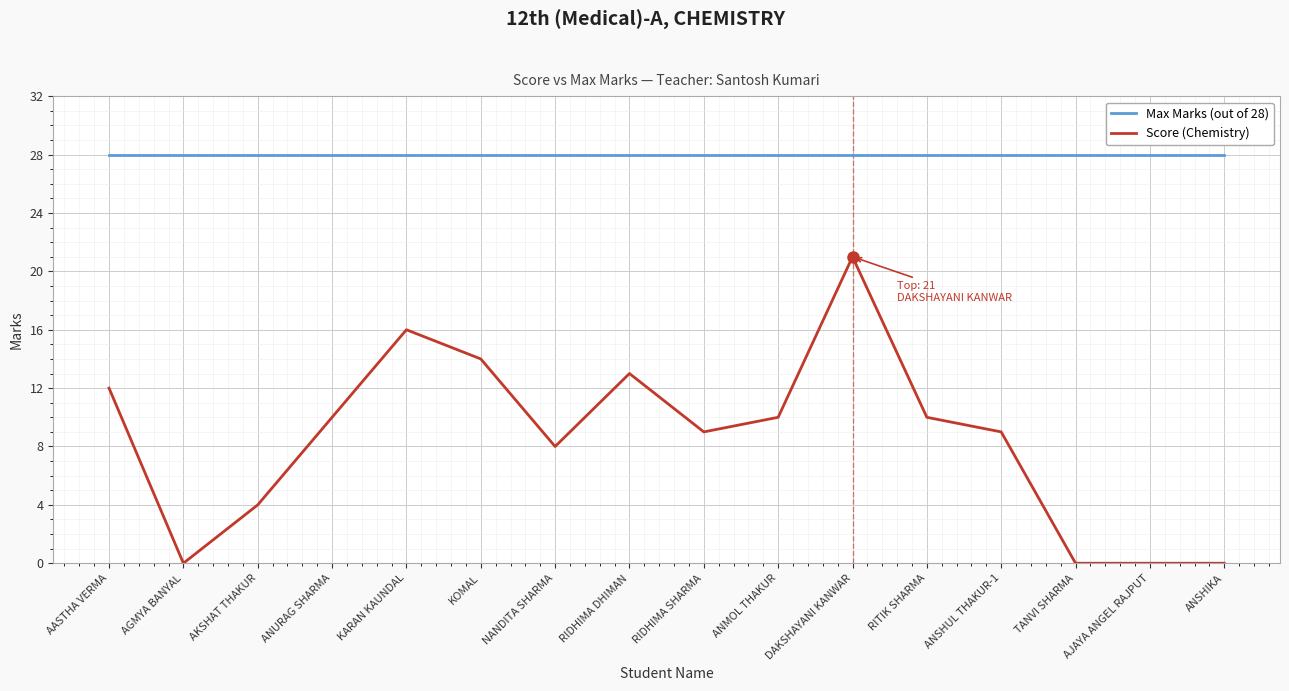

The value of Max Marks (out of 28) at NANDITA SHARMA is 28. True or false?

True